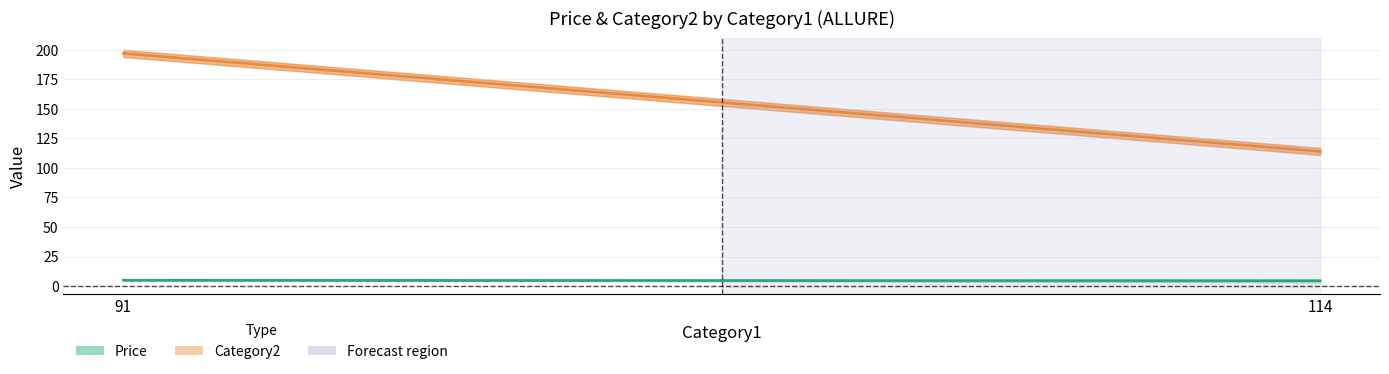

What is the spread (max minus min) of values at 114?

111.0